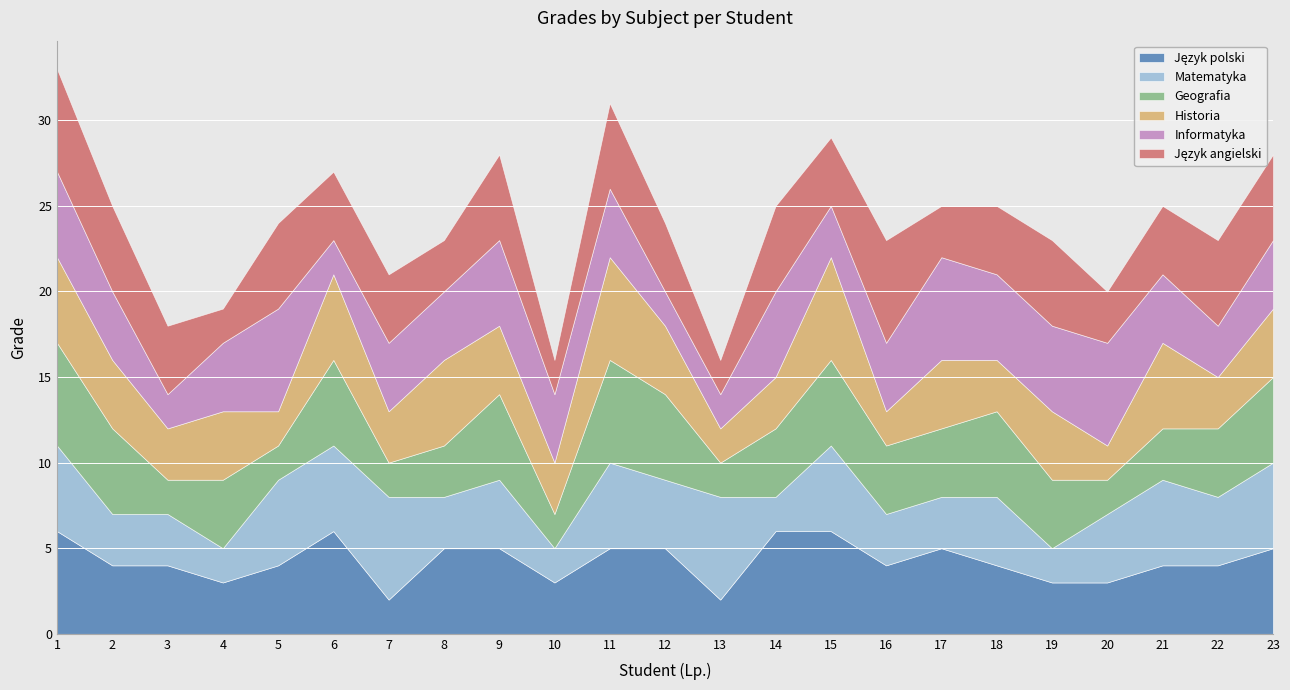

Between which two adjacent categories do Historia and Język polski first intersect?

3 and 4